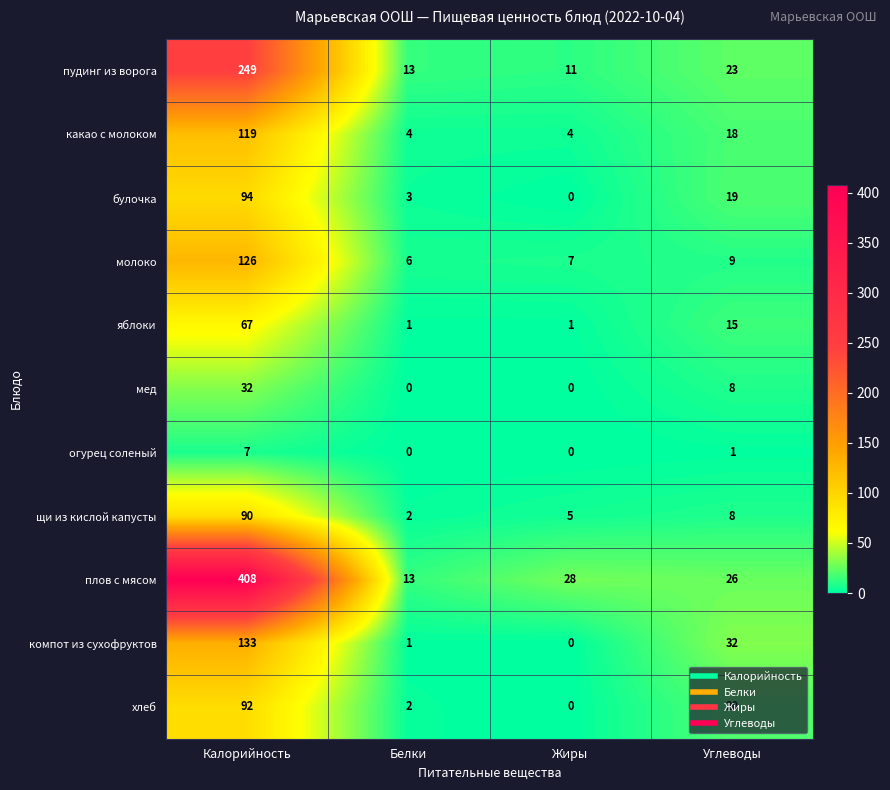

What value does the мед series have at Калорийность, to the nearest 5?

30